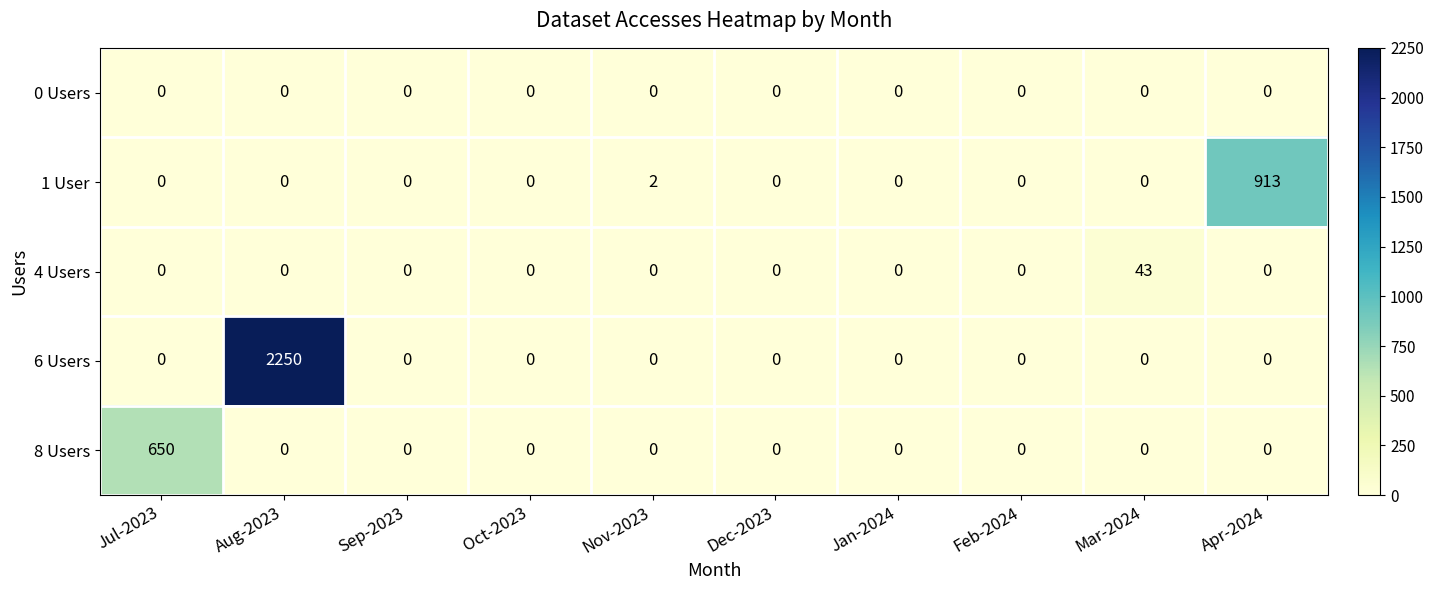

Which series has the largest range (max minus min)?

6 Users